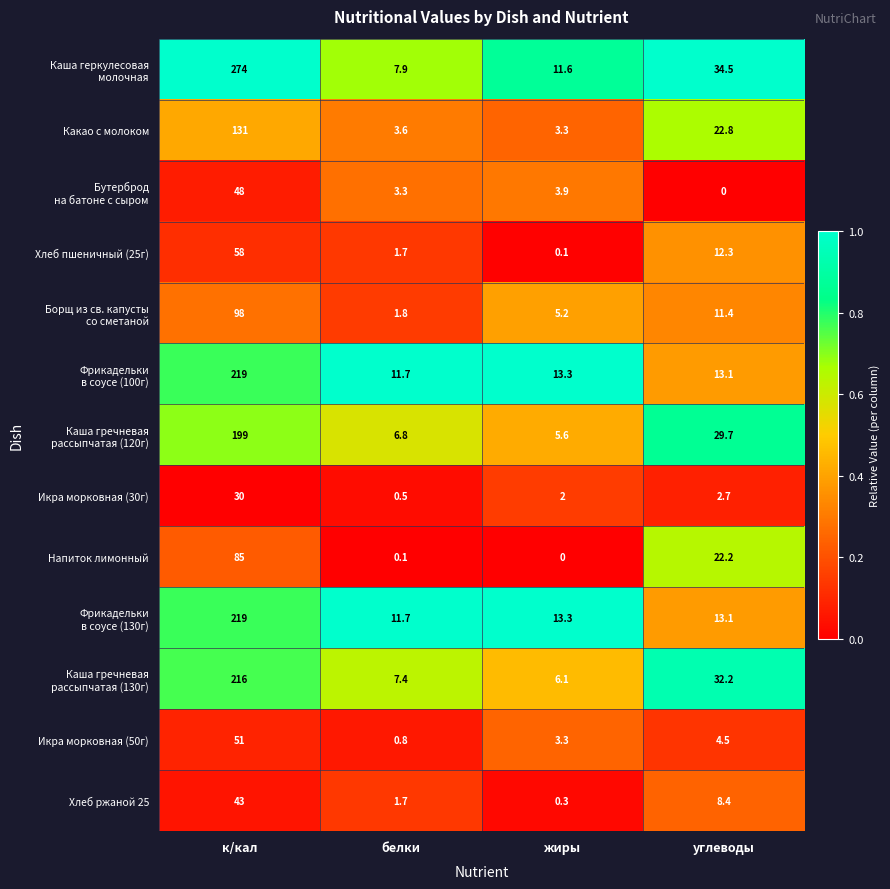

What is the spread (max minus min) of values at углеводы?

34.5